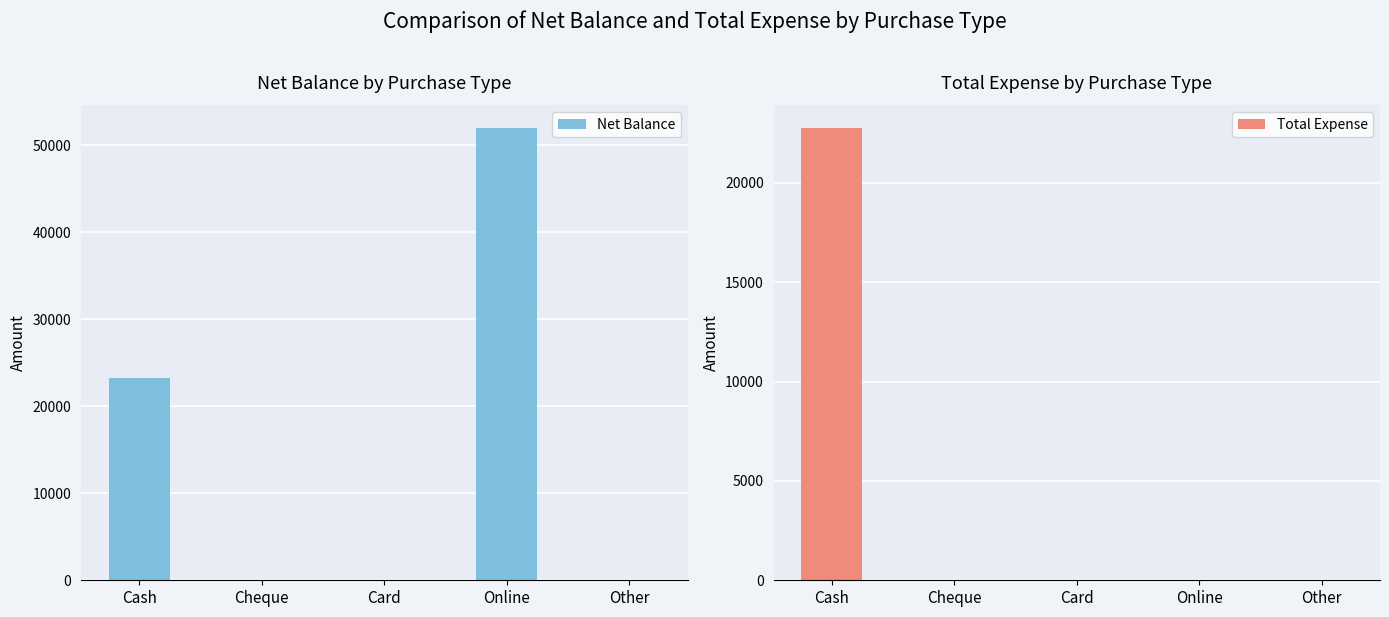

At which label does Net Balance reach its minimum?

Cheque